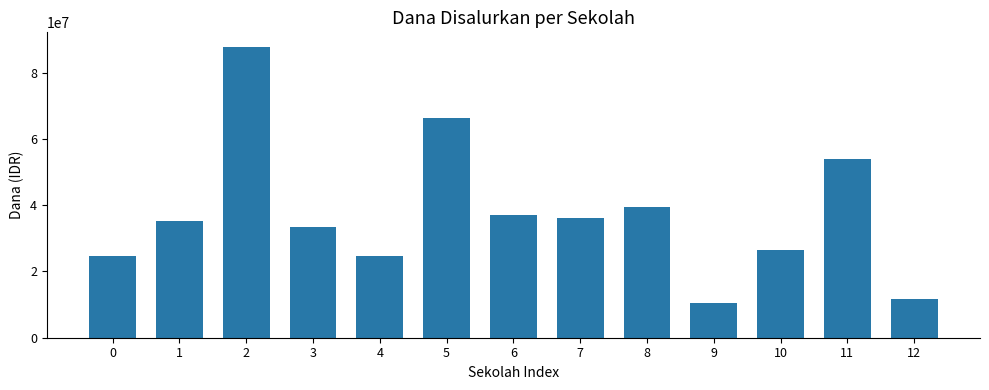

How many values are below 35325000?

6